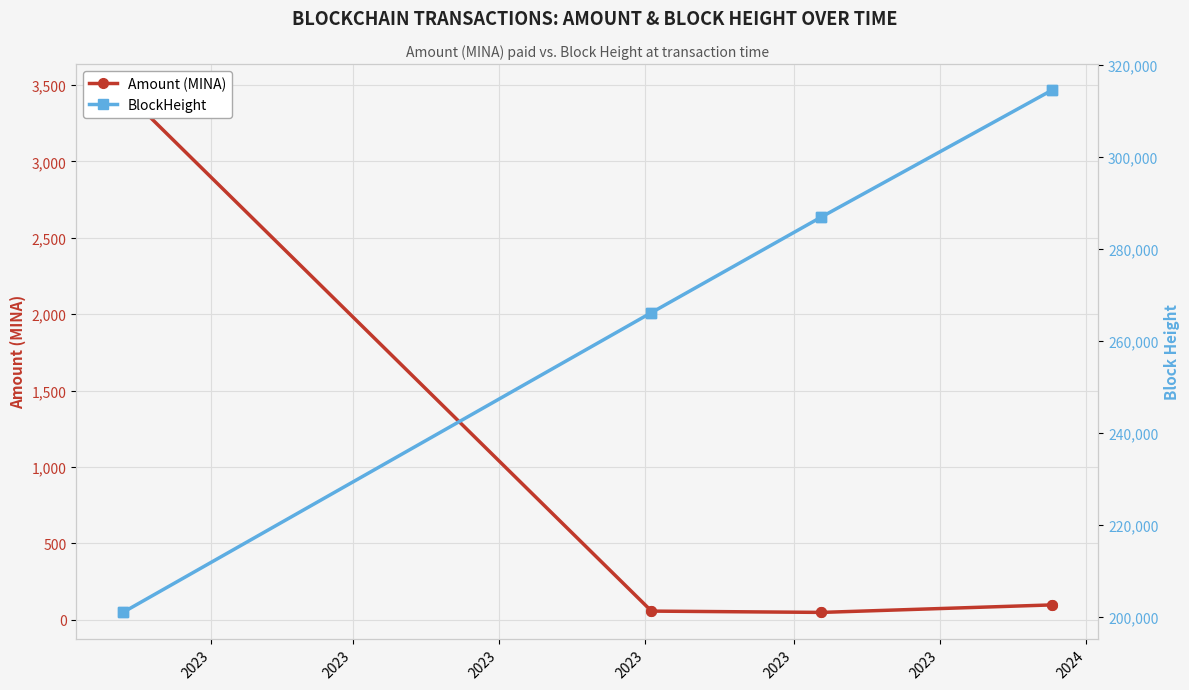

List the series in order of their peak value, highest first.

BlockHeight, Amount (MINA)